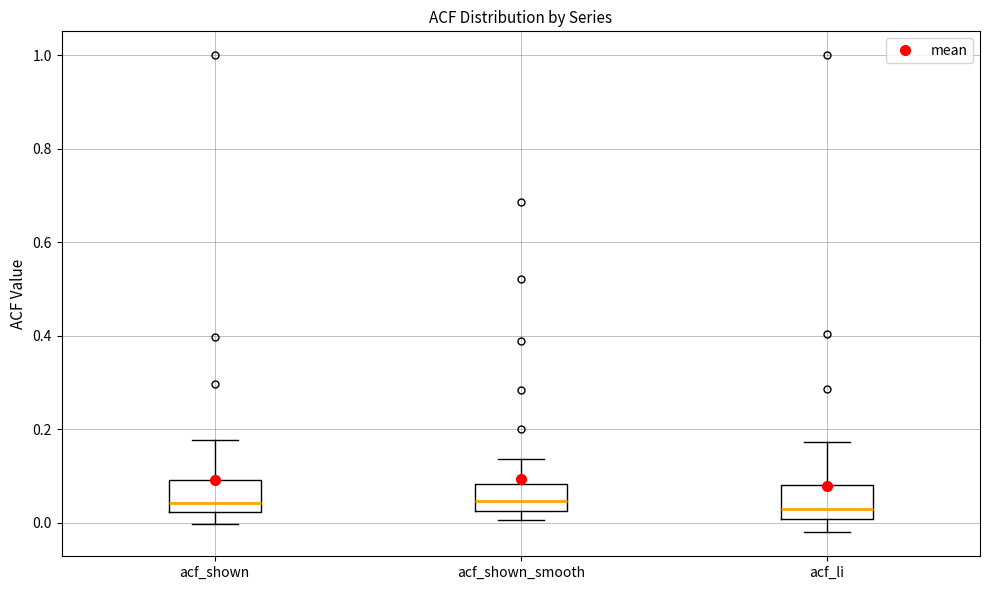

Reading left to right, read every box against the y-axis: the position of its median line, the range the box covers, and the ends of its whiskers. The values are not printed on the chart, so give them approximately, as read against the axis.

acf_shown: median 0.04, box 0.02 to 0.10, whiskers 0.00 to 0.18
acf_shown_smooth: median 0.04, box 0.02 to 0.08, whiskers 0.00 to 0.14
acf_li: median 0.02, box 0.00 to 0.08, whiskers -0.02 to 0.18